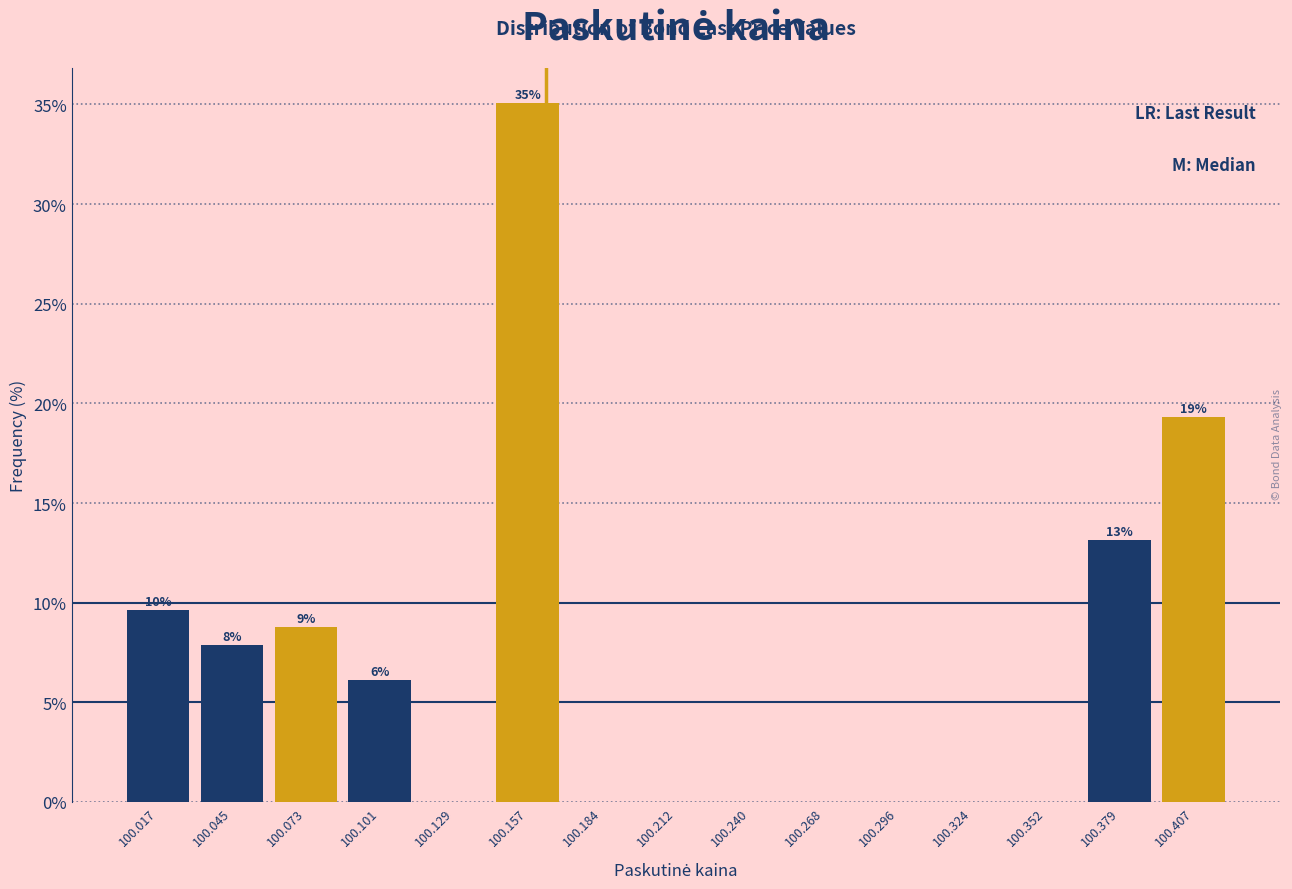

Over which range of the x-axis is the bar tallest?

100.145 to 100.170